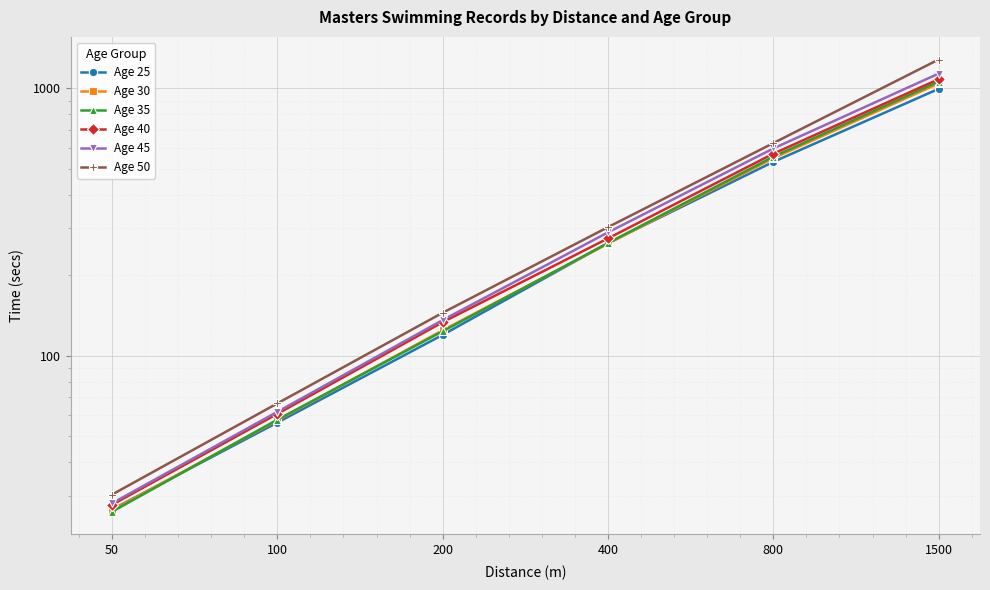

What is the sum of the Age 40 values at 800 and 200?

703.5